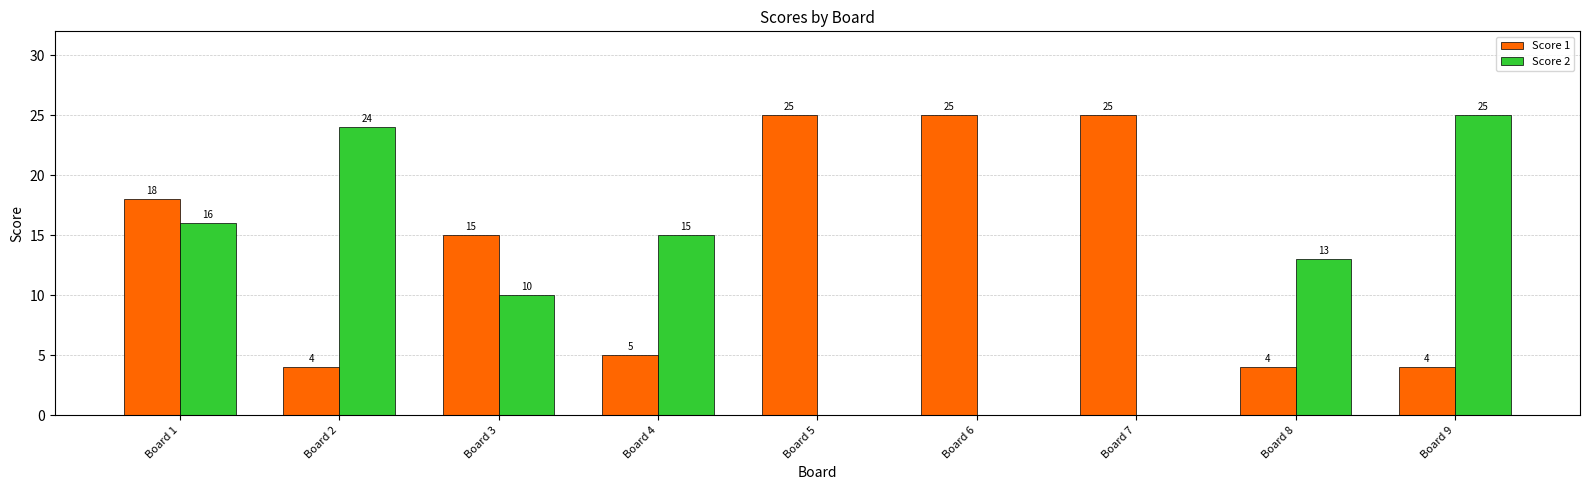

What is the greatest value displayed?

25